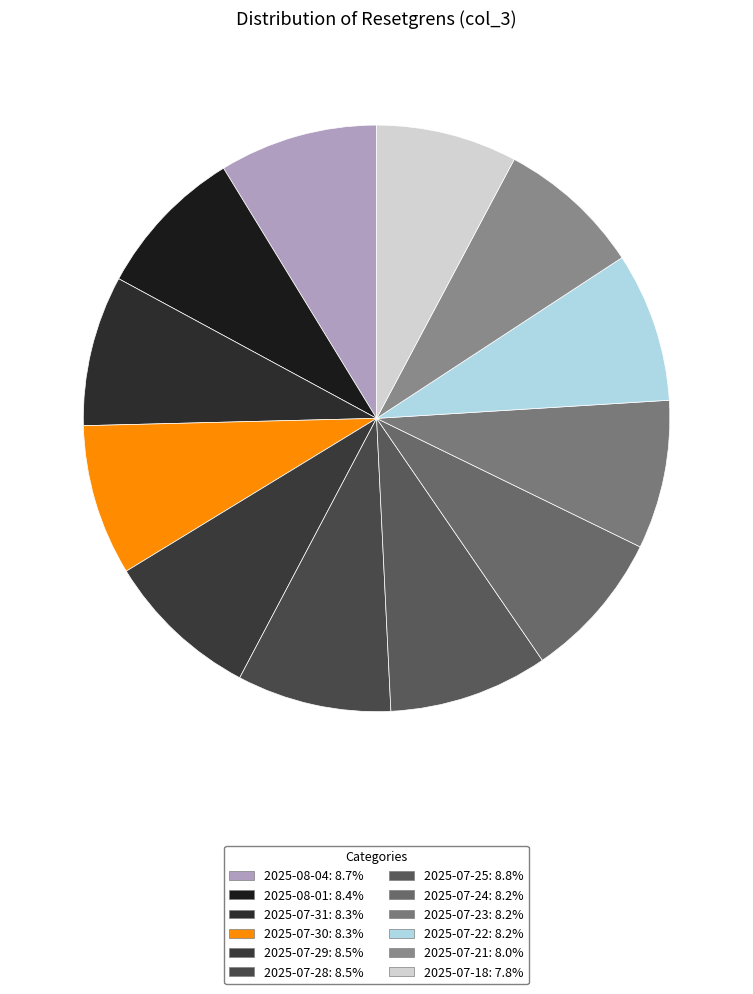

To the nearest percent, what is the combined percentage of 2025-07-21 and 2025-07-30?

16%